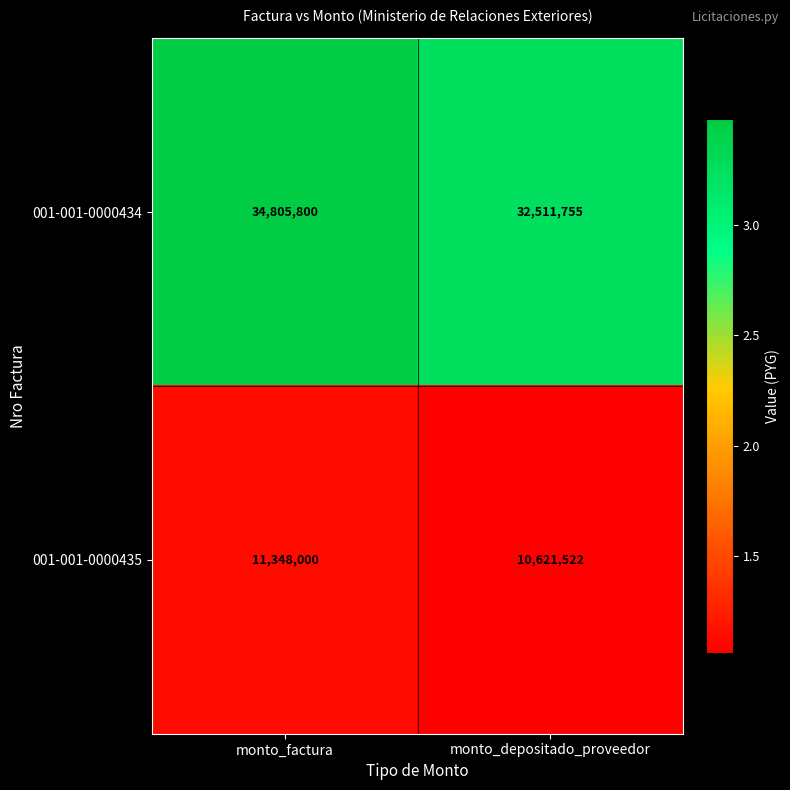

Reading left to right, transcribe all the data shown in this chart.

001-001-0000434: 34805800	32511755
001-001-0000435: 11348000	10621522